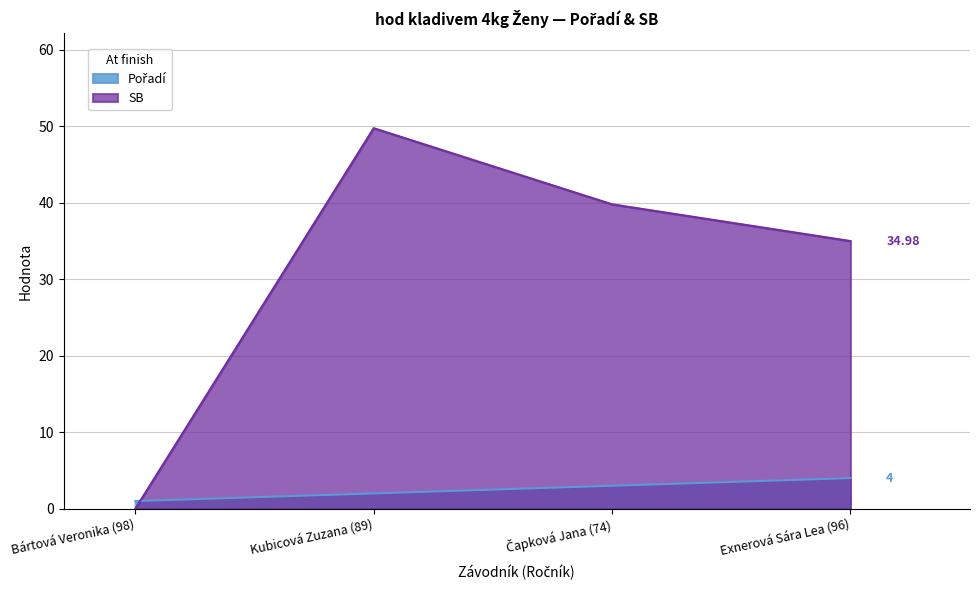

How many values in the Pořadí series are below 3?

2